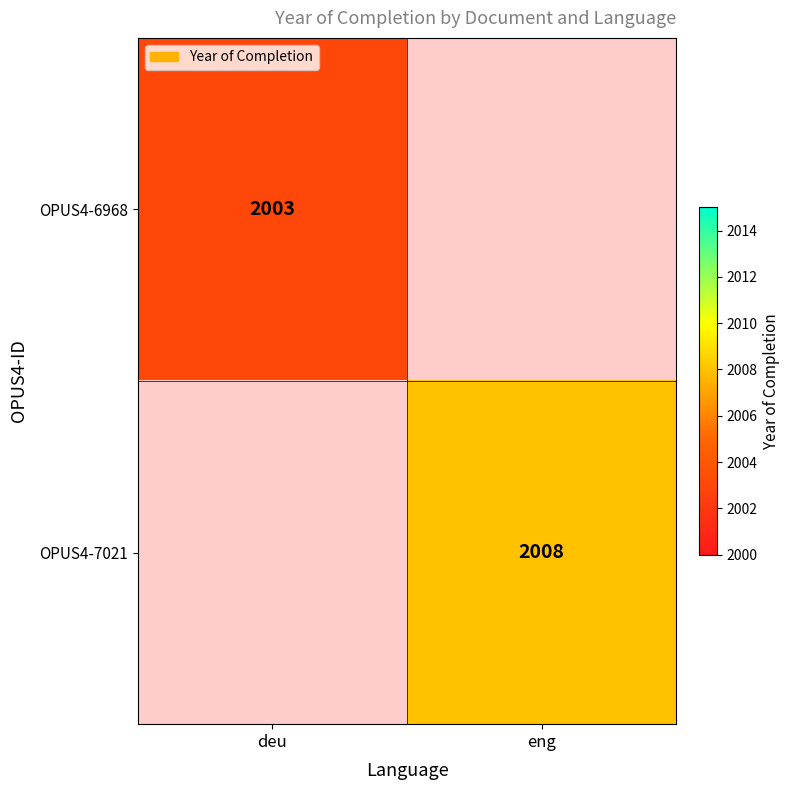

Is it true that OPUS4-7021 equals 537 at eng?

False